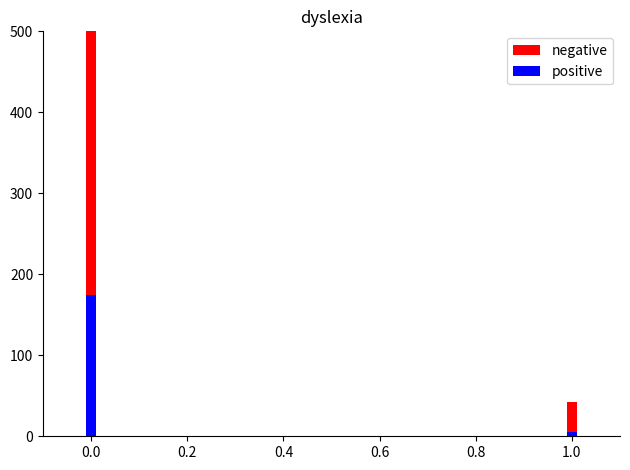

Which series has the largest range (max minus min)?

negative